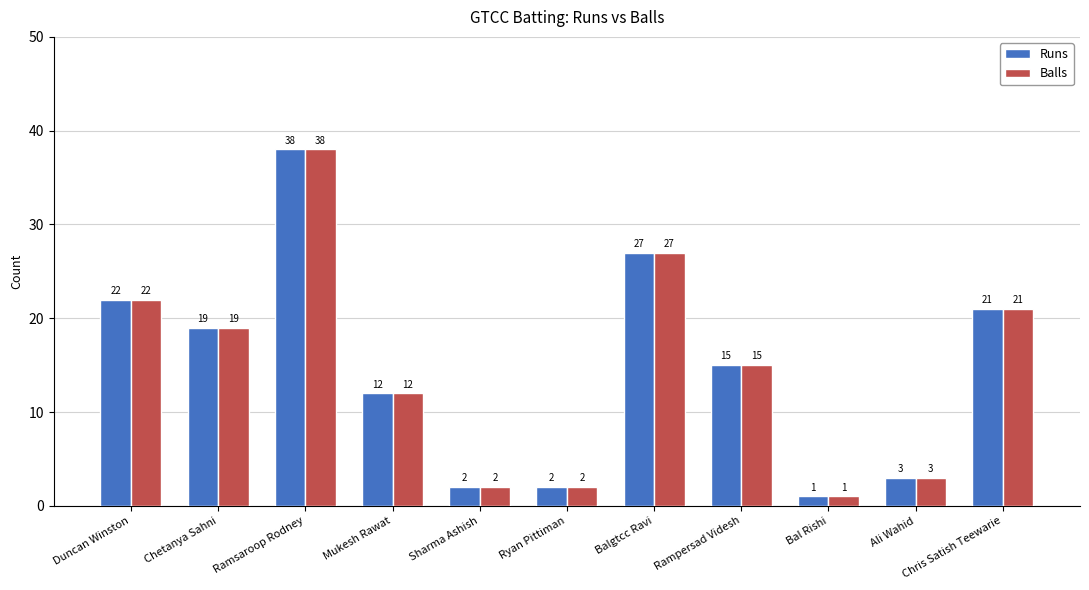

Reading left to right, list all the values displayed in this chart.

Runs: Duncan Winston=22	Chetanya Sahni=19	Ramsaroop Rodney=38	Mukesh Rawat=12	Sharma Ashish=2	Ryan Pittiman=2	Balgtcc Ravi=27	Rampersad Videsh=15	Bal Rishi=1	Ali Wahid=3	Chris Satish Teewarie=21
Balls: Duncan Winston=22	Chetanya Sahni=19	Ramsaroop Rodney=38	Mukesh Rawat=12	Sharma Ashish=2	Ryan Pittiman=2	Balgtcc Ravi=27	Rampersad Videsh=15	Bal Rishi=1	Ali Wahid=3	Chris Satish Teewarie=21